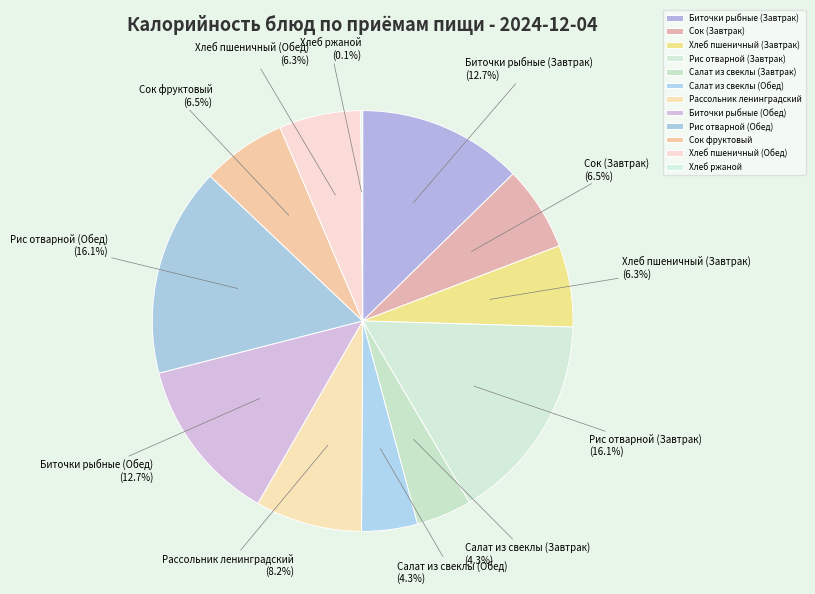

To the nearest percent, what percentage of the pie is Биточки рыбные (Завтрак)?

13%